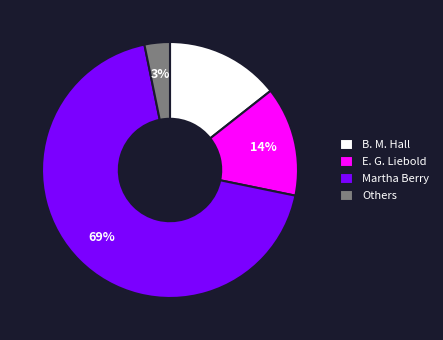

To the nearest percent, what is the combined percentage of Martha Berry and B. M. Hall?

83%